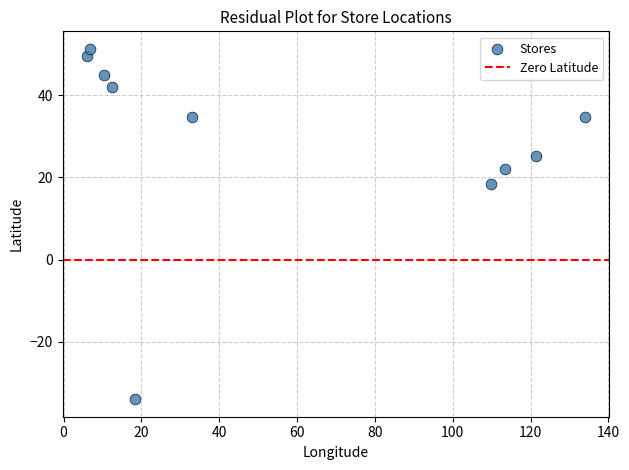

What is the average X value?

56.6